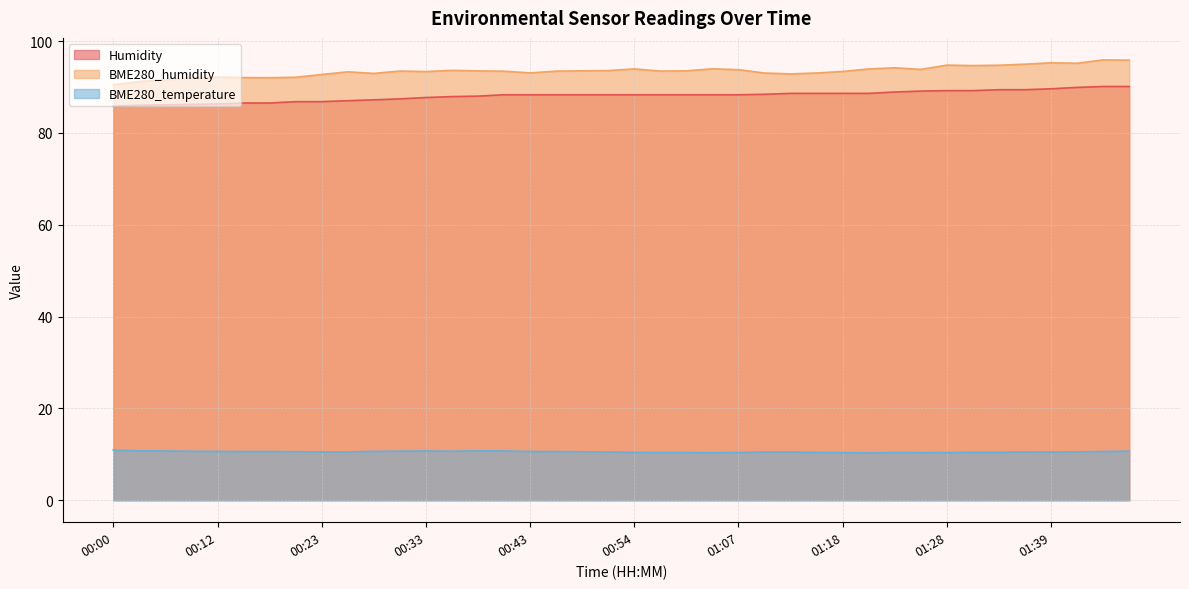

What are all the series names shown in the legend?

Humidity, BME280_humidity, BME280_temperature